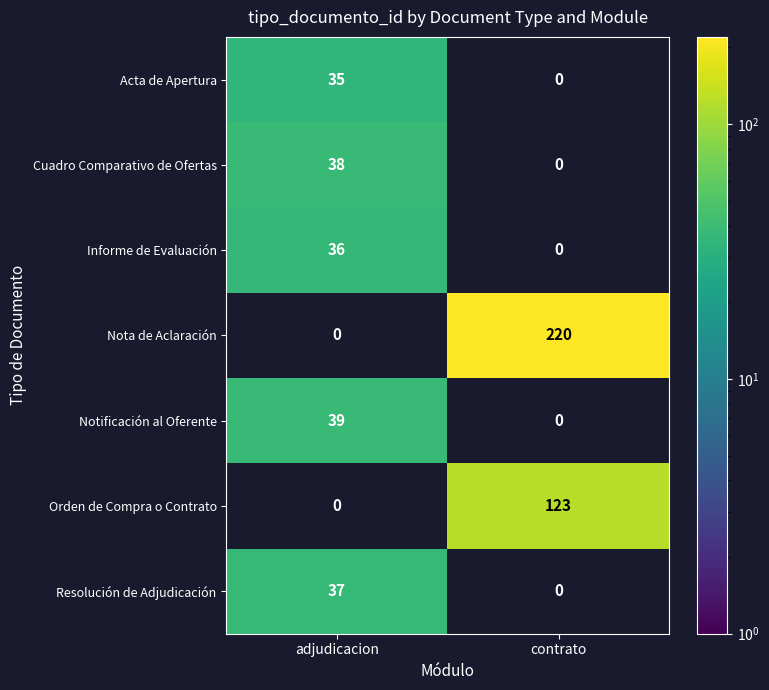

At how many categories does at least one series exceed 85?

1